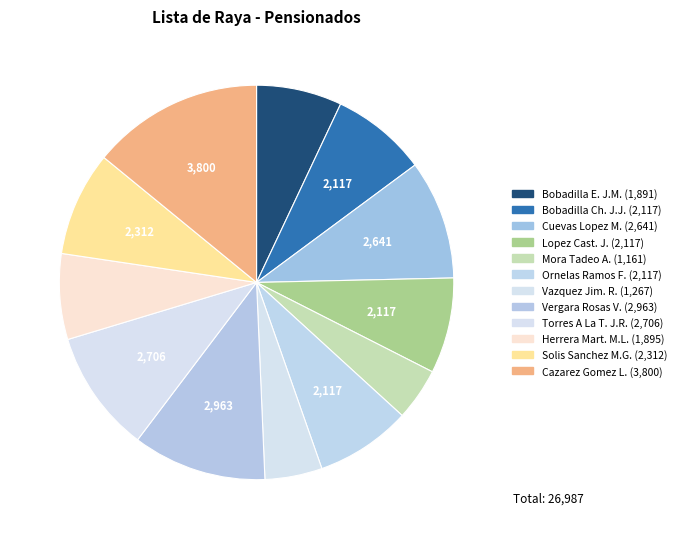

Count the number of slices in the pie.

12